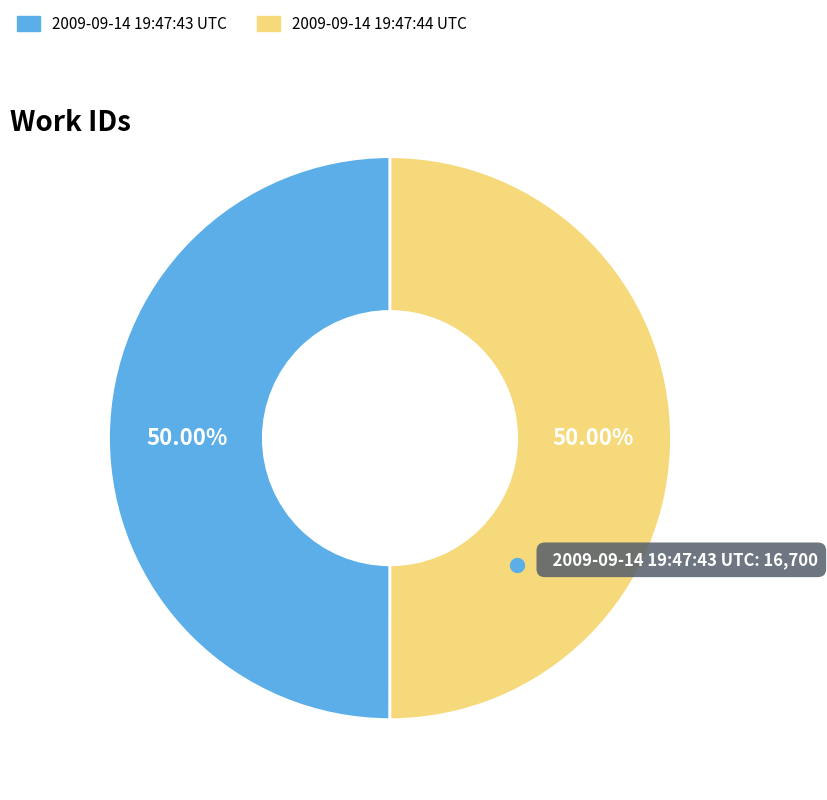

To the nearest percent, what is the average slice percentage?

50%